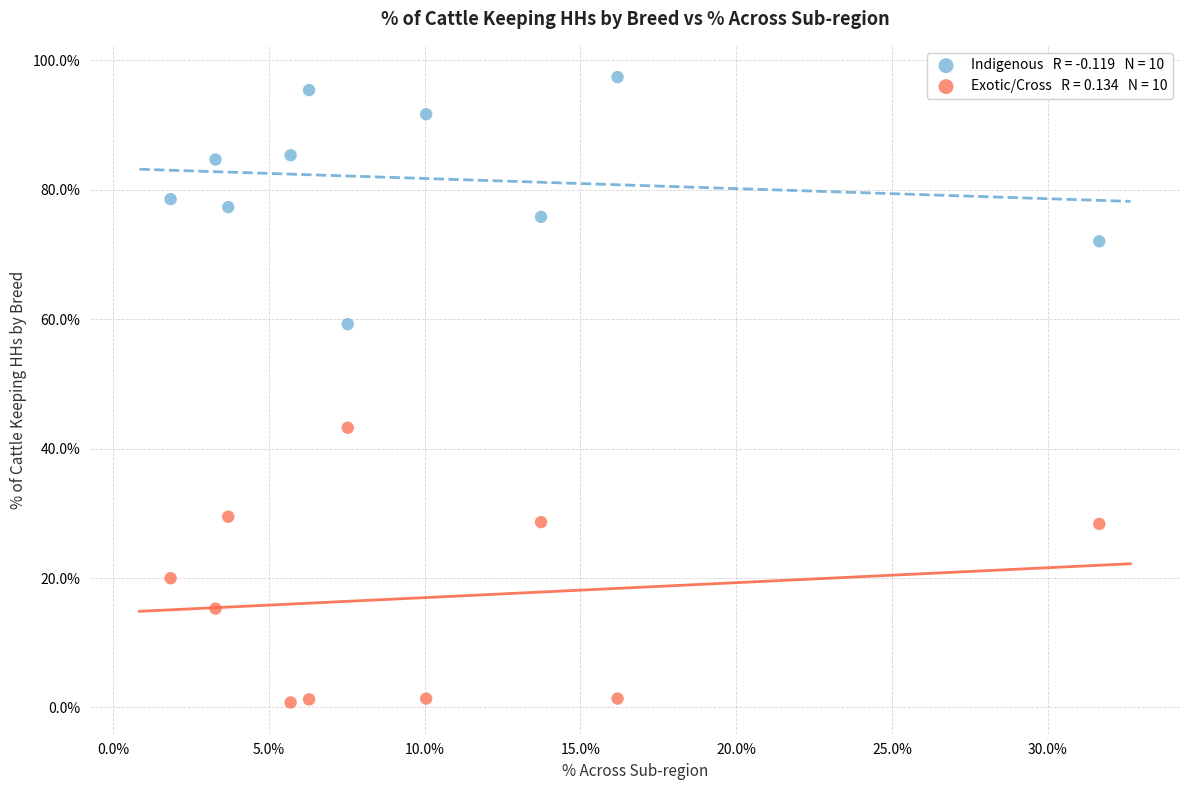

Across all data points, what is the range of Y values (max minus min)?

96.7